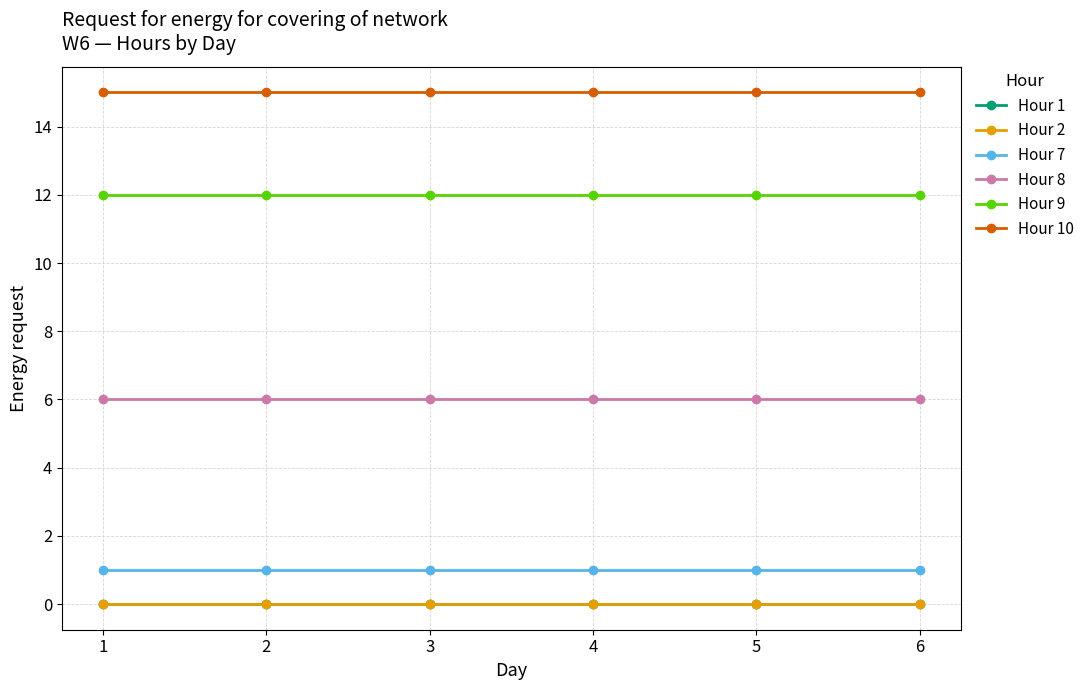

Rank the series at 5 from highest to lowest value.

Hour 10, Hour 9, Hour 8, Hour 7, Hour 1, Hour 2